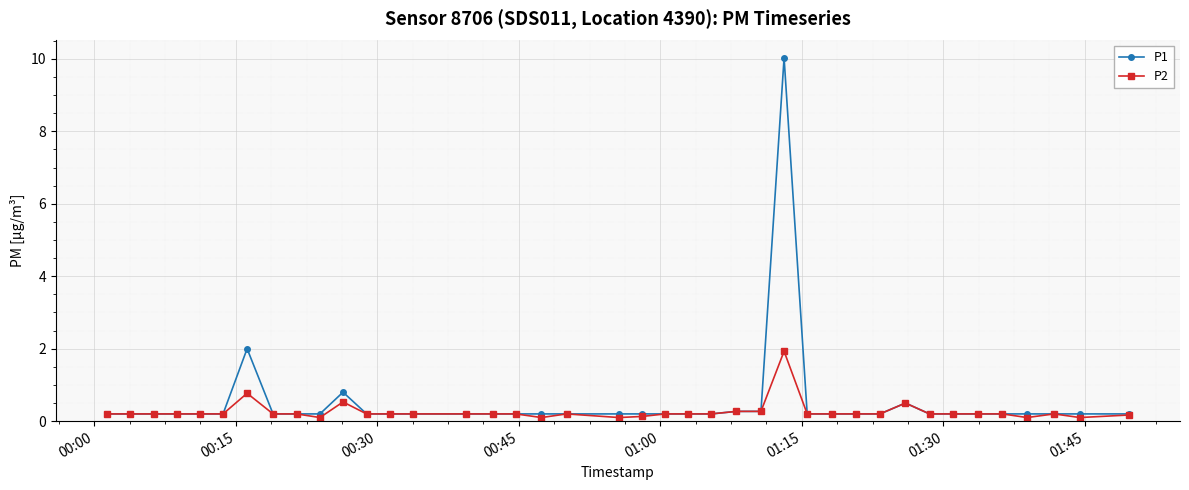

Rank the series by their maximum value, from lowest to highest.

P2, P1